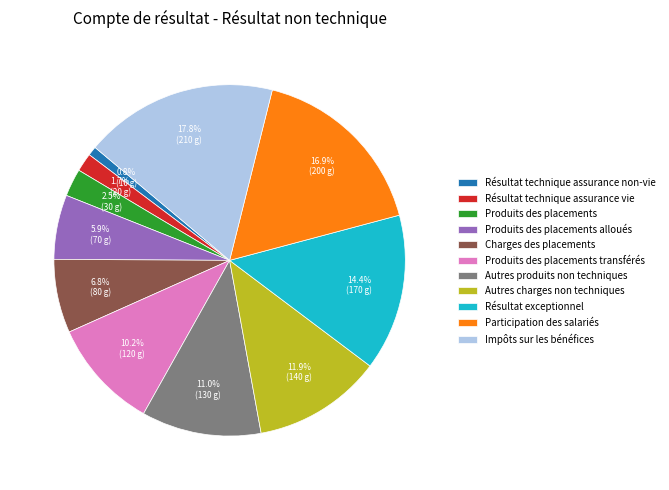

Rank the categories by value from highest to lowest.

Impôts sur les bénéfices, Participation des salariés, Résultat exceptionnel, Autres charges non techniques, Autres produits non techniques, Produits des placements transférés, Charges des placements, Produits des placements alloués, Produits des placements, Résultat technique assurance vie, Résultat technique assurance non-vie